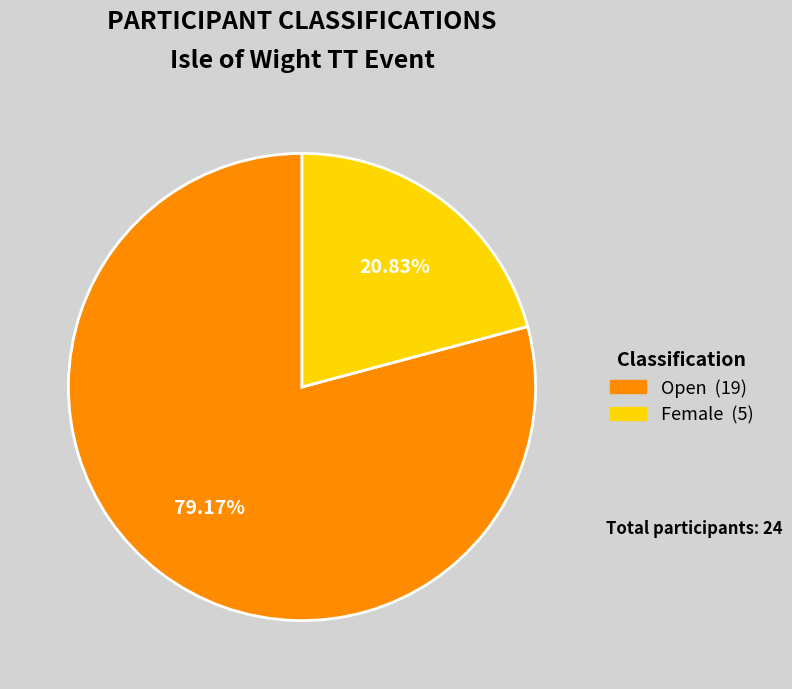

Is there any slice that represents more than half of the pie?

Yes